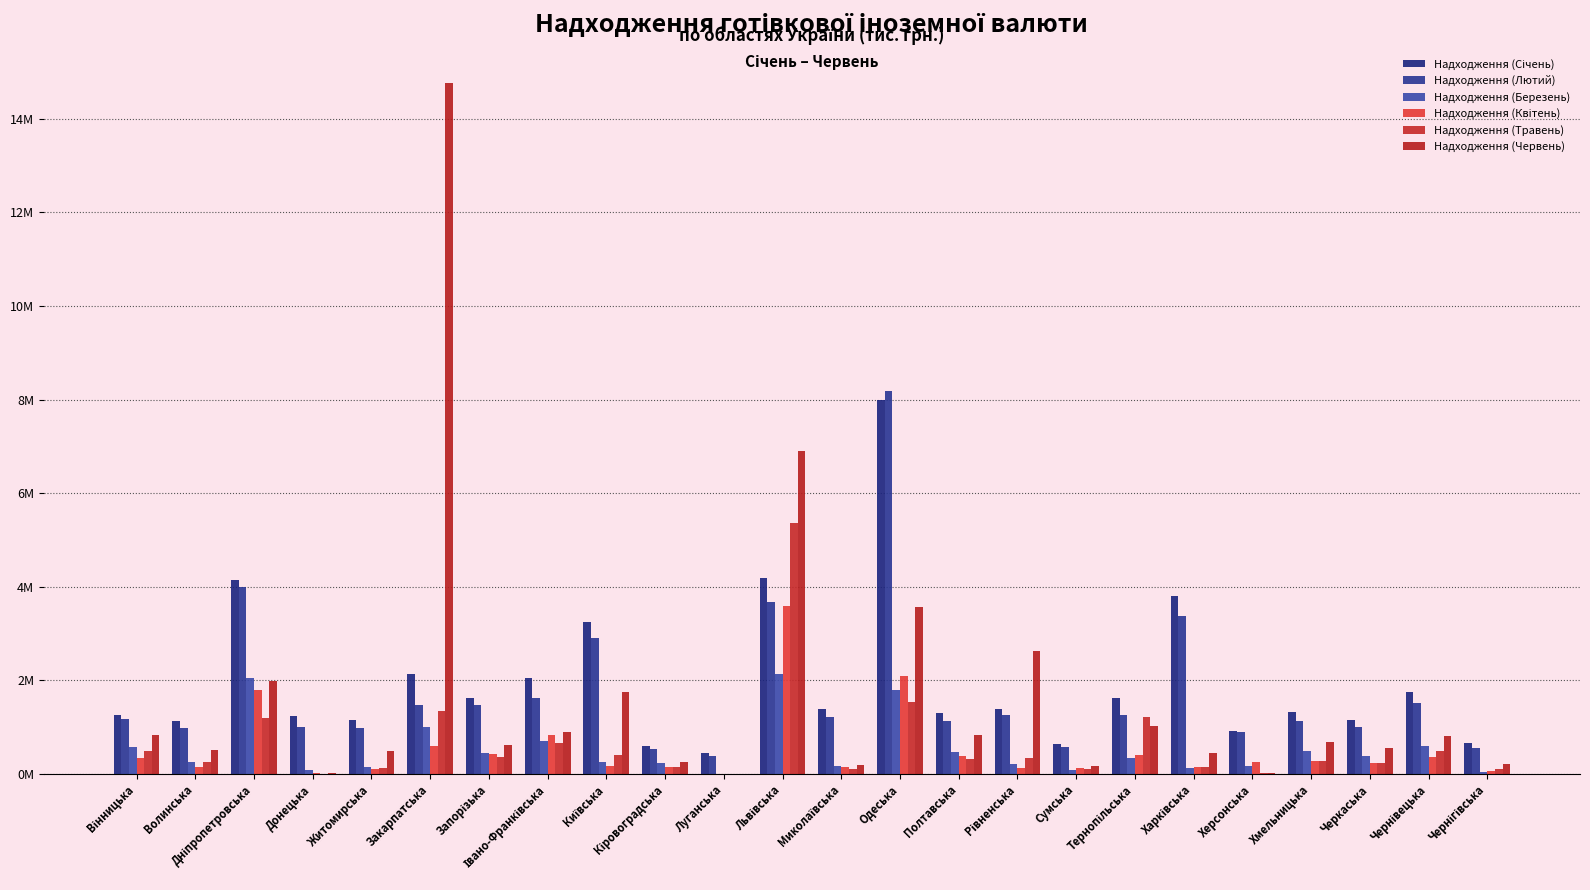

Are the bars grouped side by side (vs. stacked)?

Yes